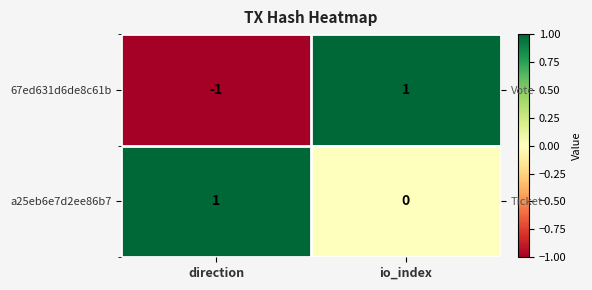

What is the minimum value shown in the chart?

-1